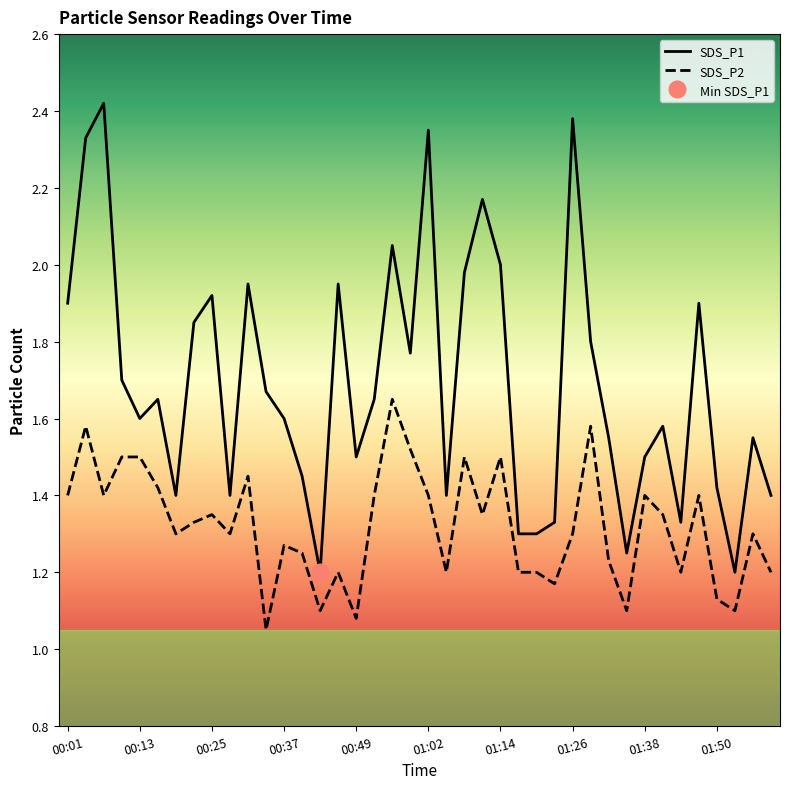

Is it true that SDS_P2 equals 0.5 at 00:49?

False